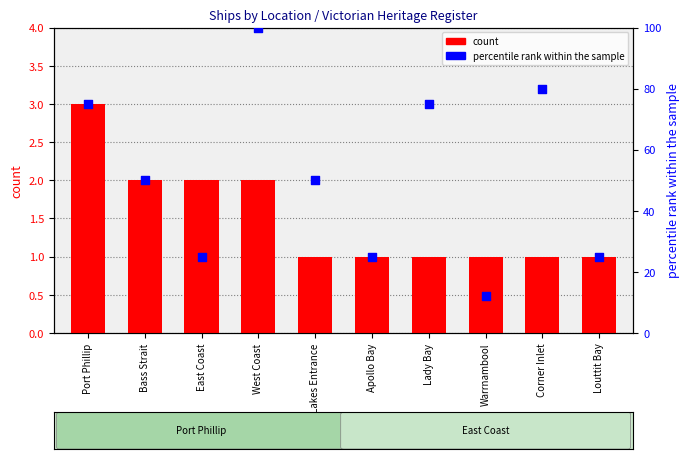

At which category is the sum across all series the highest?

West Coast